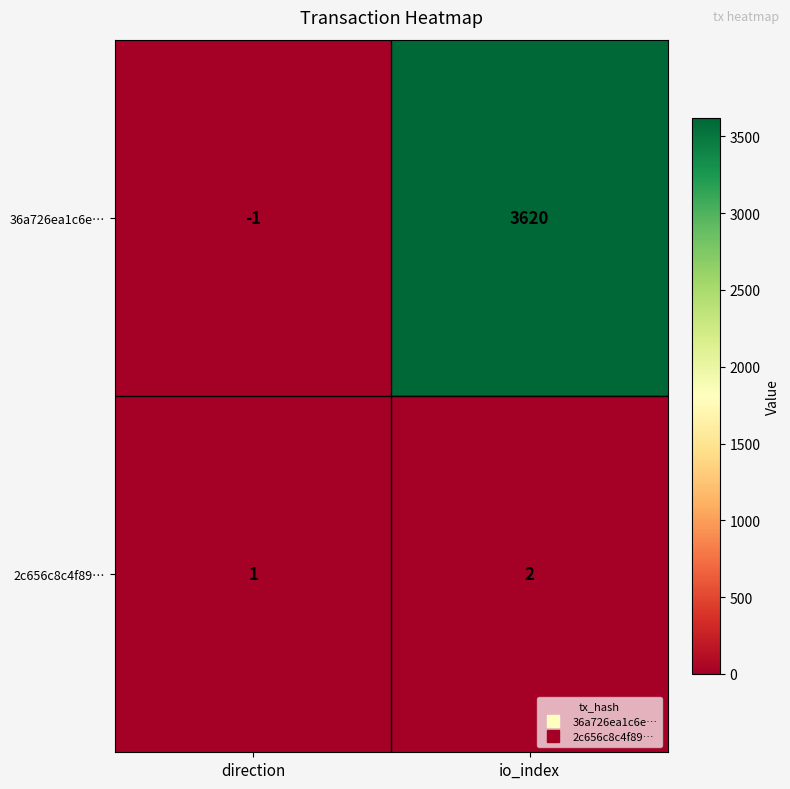

At which category is the sum across all series the highest?

io_index